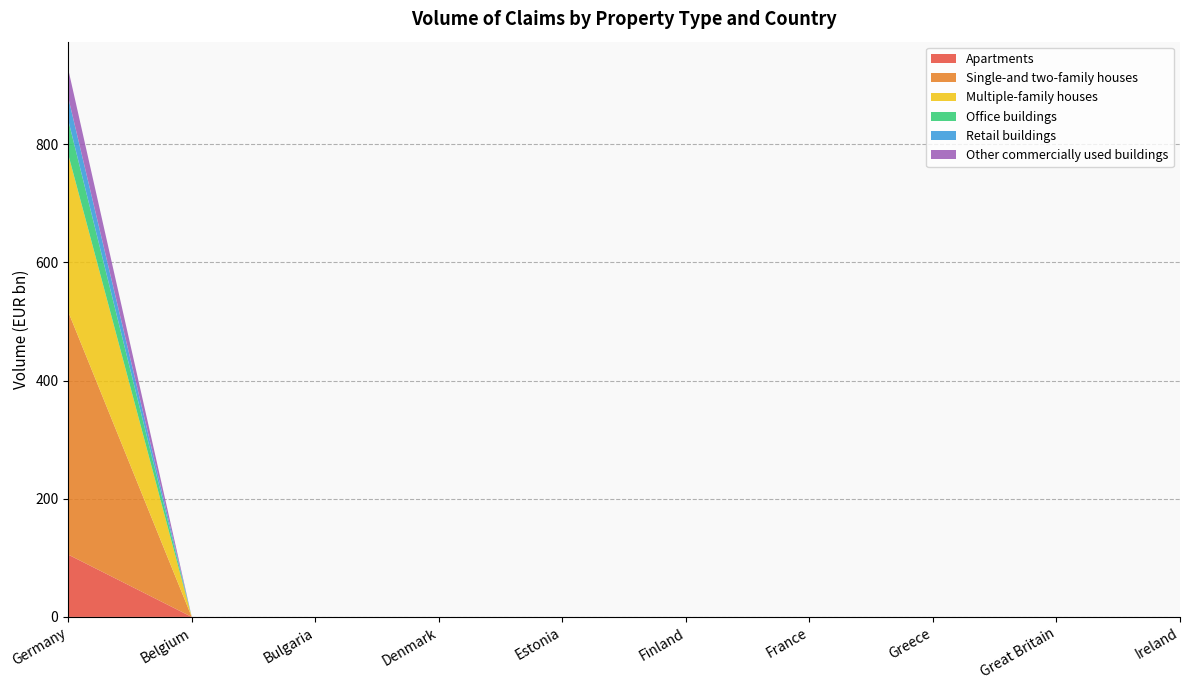

Reading right to left, transcribe all the data shown in this chart.

Apartments: Ireland=0.0	Great Britain=0.0	Greece=0.0	France=0.0	Finland=0.0	Estonia=0.0	Denmark=0.0	Bulgaria=0.0	Belgium=0.0	Germany=105.5
Single-and two-family houses: Ireland=0.0	Great Britain=0.0	Greece=0.0	France=0.0	Finland=0.0	Estonia=0.0	Denmark=0.0	Bulgaria=0.0	Belgium=0.0	Germany=411.3
Multiple-family houses: Ireland=0.0	Great Britain=0.0	Greece=0.0	France=0.0	Finland=0.0	Estonia=0.0	Denmark=0.0	Bulgaria=0.0	Belgium=0.0	Germany=266.4
Office buildings: Ireland=0.0	Great Britain=0.0	Greece=0.0	France=0.0	Finland=0.0	Estonia=0.0	Denmark=0.0	Bulgaria=0.0	Belgium=0.0	Germany=58.0
Retail buildings: Ireland=0.0	Great Britain=0.0	Greece=0.0	France=0.0	Finland=0.0	Estonia=0.0	Denmark=0.0	Bulgaria=0.0	Belgium=0.0	Germany=38.2
Other commercially used buildings: Ireland=0.0	Great Britain=0.0	Greece=0.0	France=0.0	Finland=0.0	Estonia=0.0	Denmark=0.0	Bulgaria=0.0	Belgium=0.0	Germany=48.0